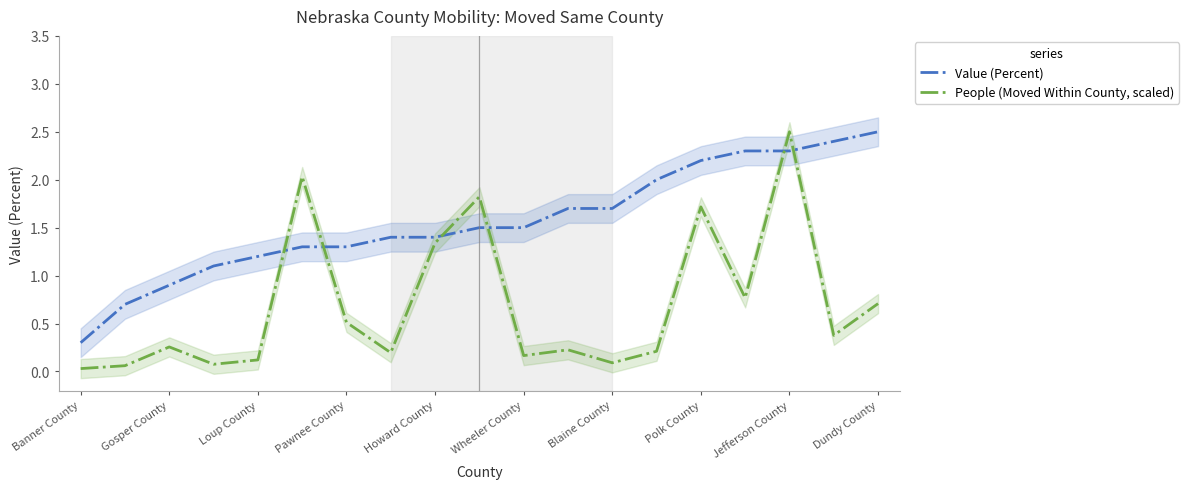

The value of Value (Percent) at Loup County is 1.7. True or false?

False